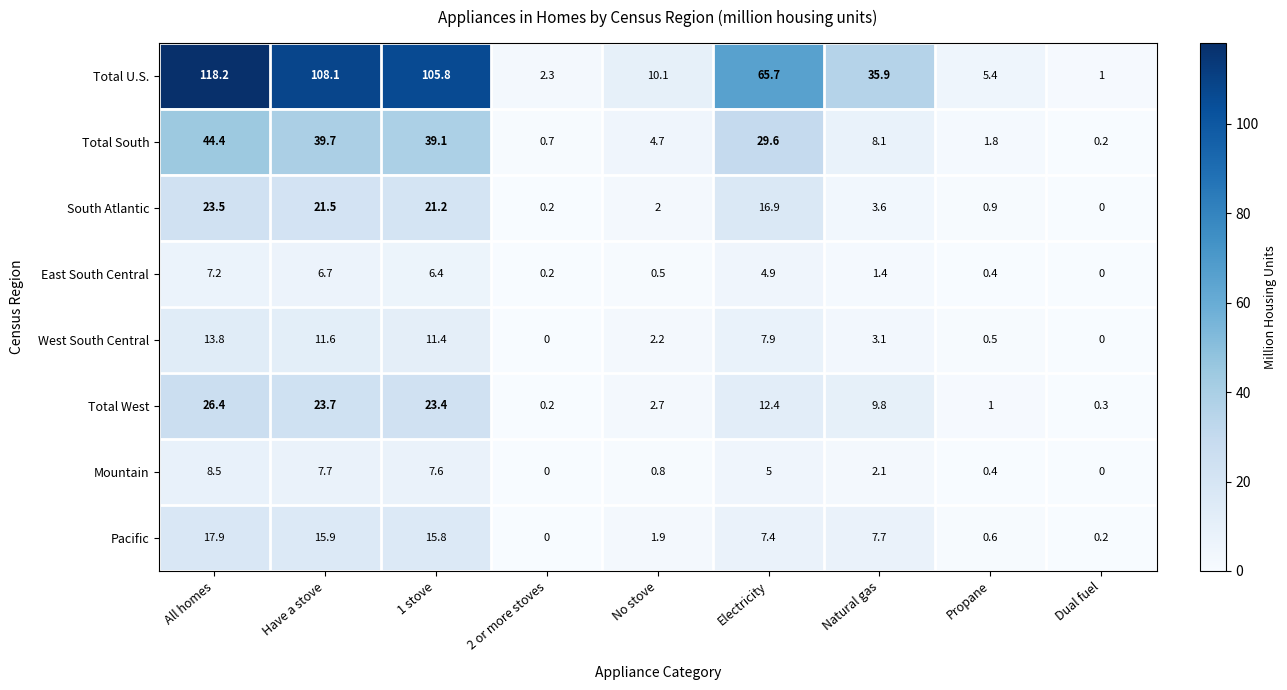

Is it true that Total South equals 0.2 at Dual fuel?

True